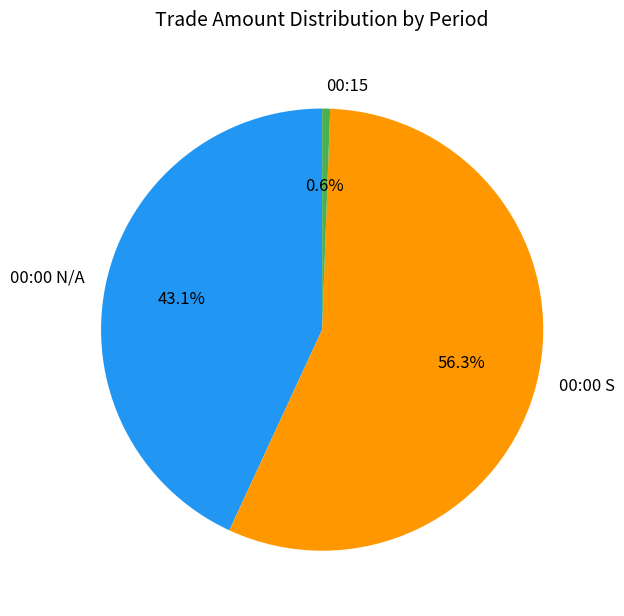

Is there any slice that represents more than half of the pie?

Yes